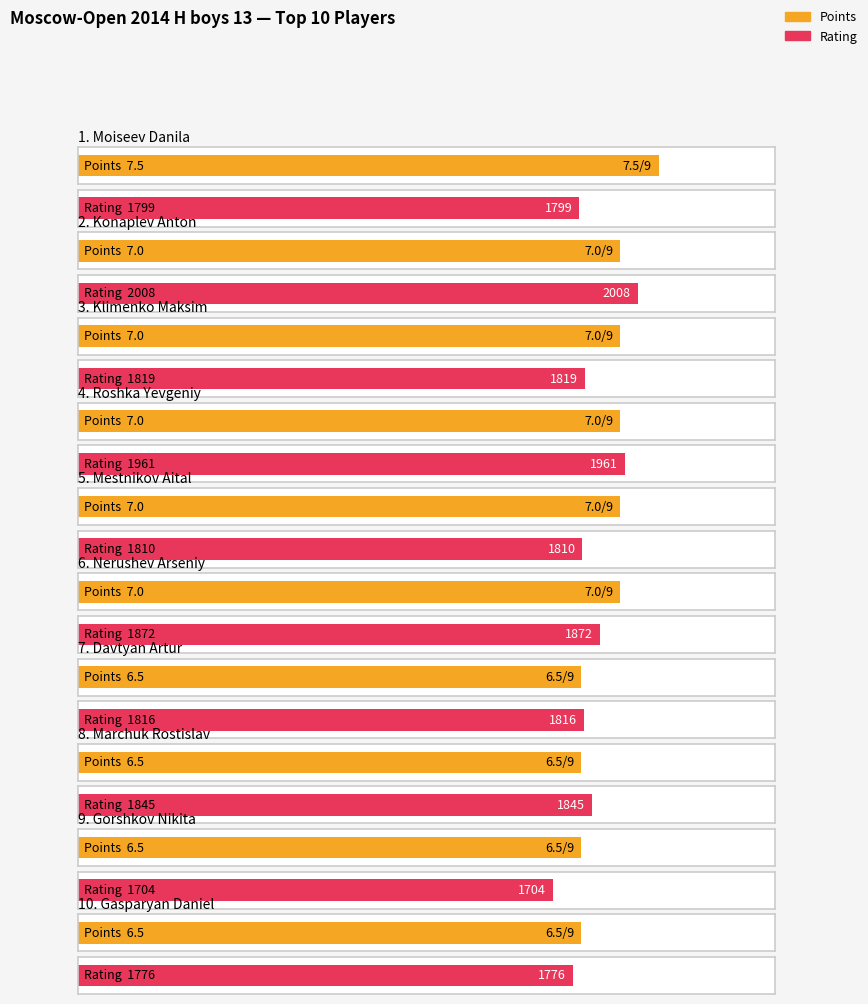

Is it true that Points equals 6.5 at Gorshkov Nikita?

True